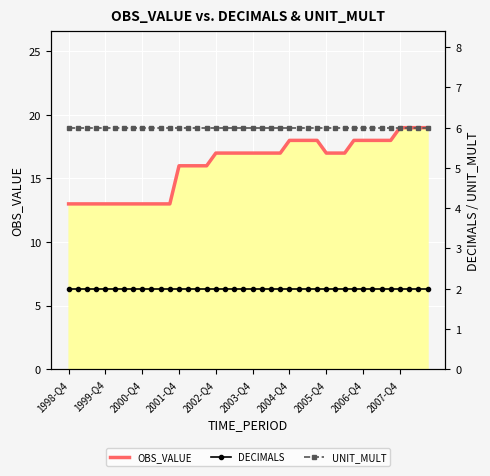

True or false: OBS_VALUE has a value of 16 at 2001-Q4.

True